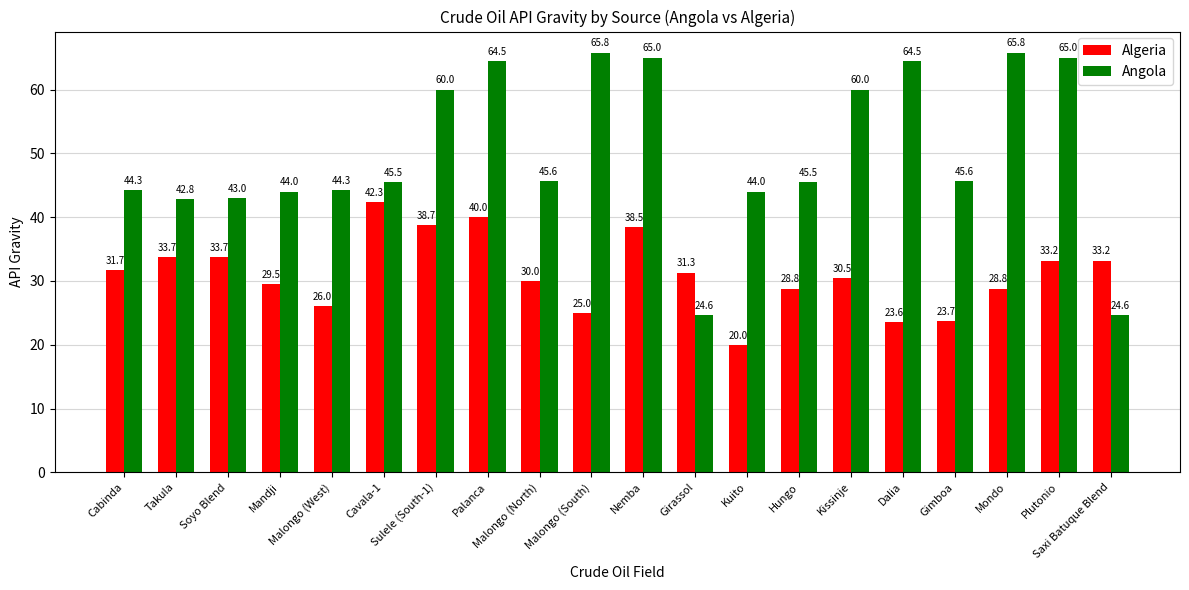

At which category is the sum across all series the highest?

Palanca